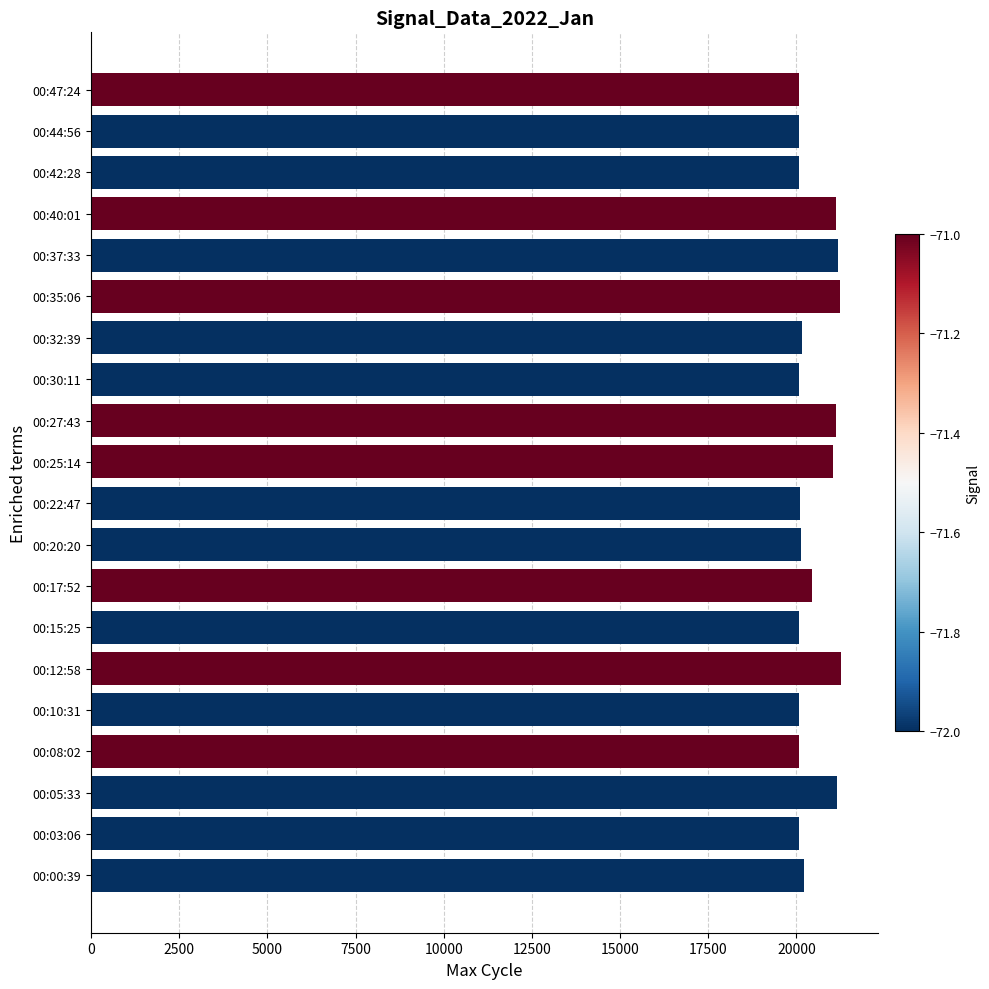

What is the maximum value shown in the chart?

21251